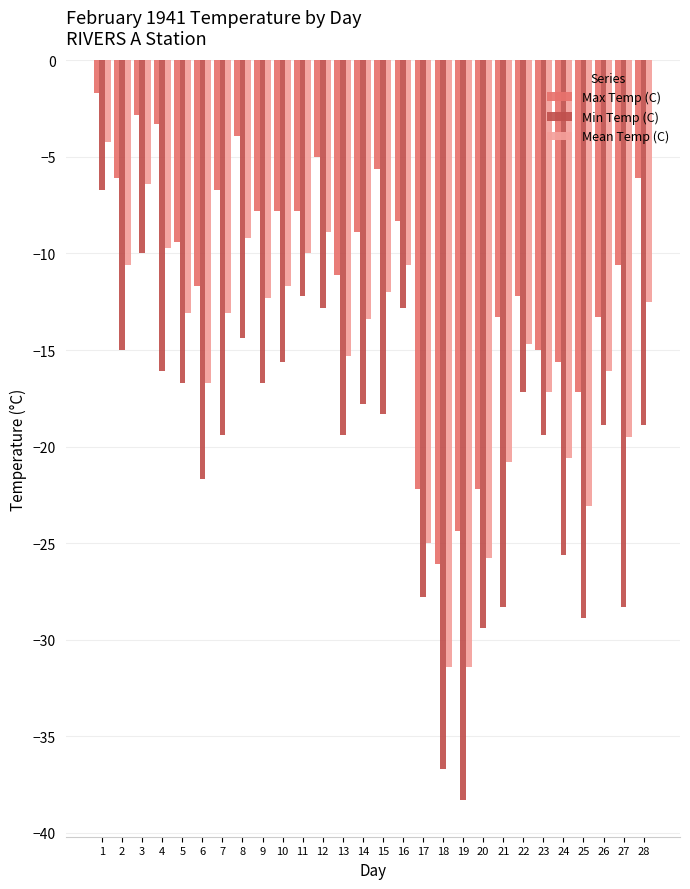

What is the difference between the highest and lowest values at 17?

5.6